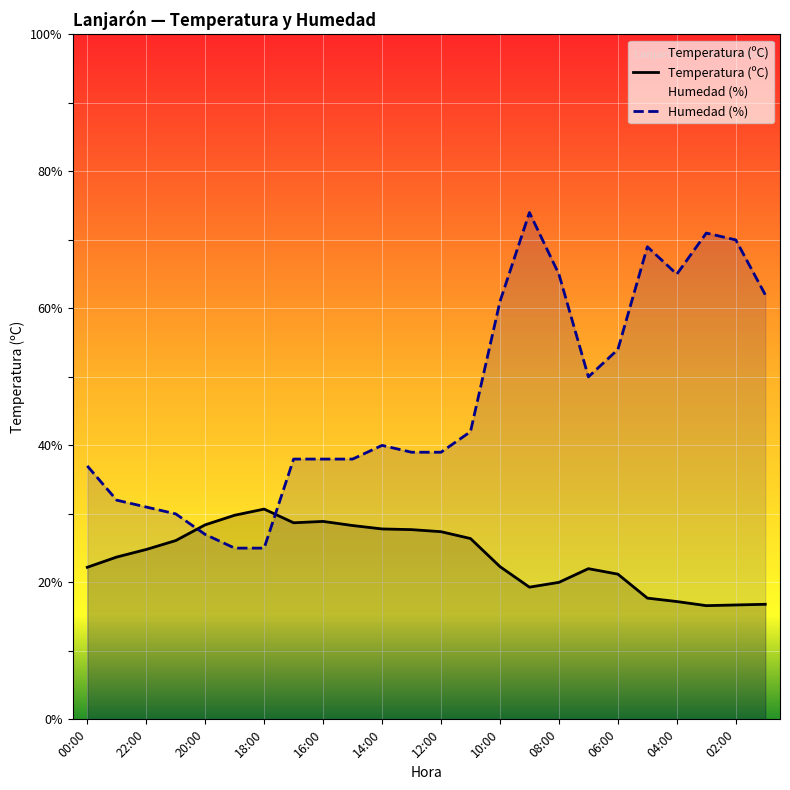

Between which two adjacent categories do Humedad (%) and Temperatura (ºC) first intersect?

21:00 and 20:00